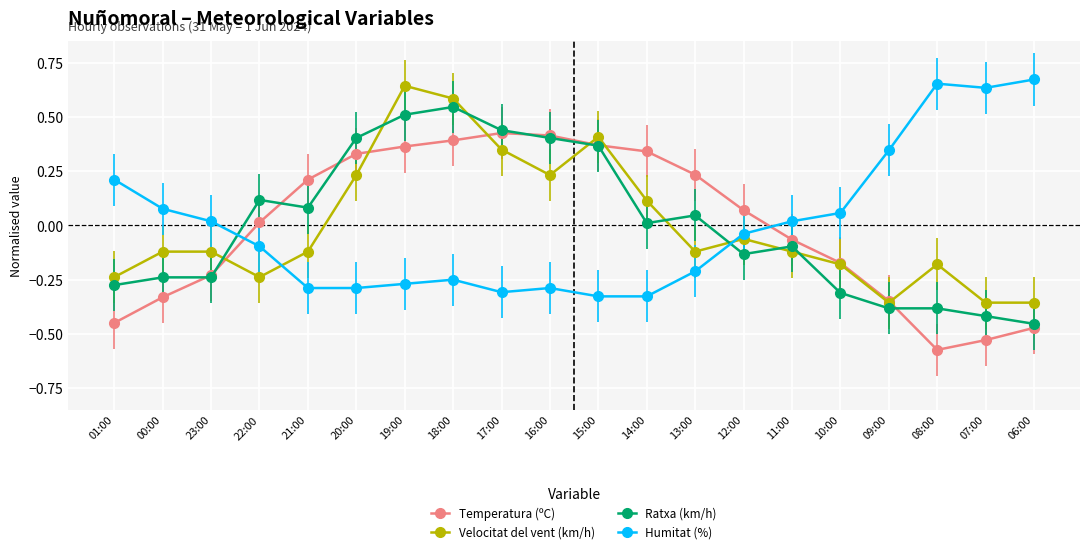

How many values in Velocitat del vent (km/h) are below zero?

13